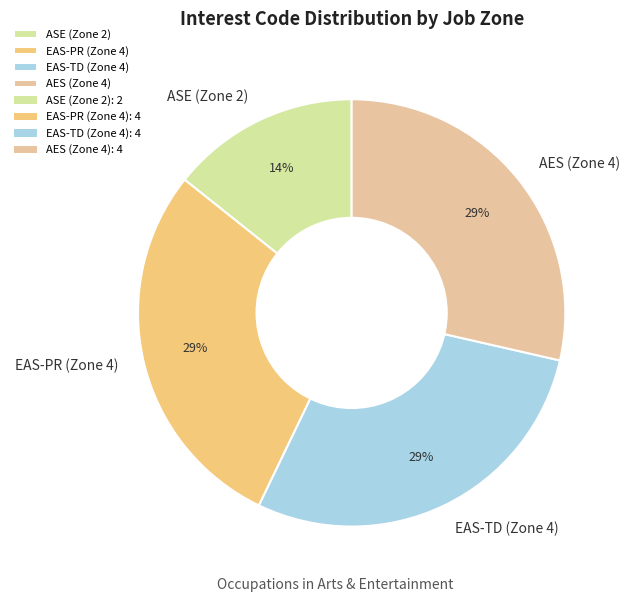

Which slice is the smallest?

ASE (Zone 2)